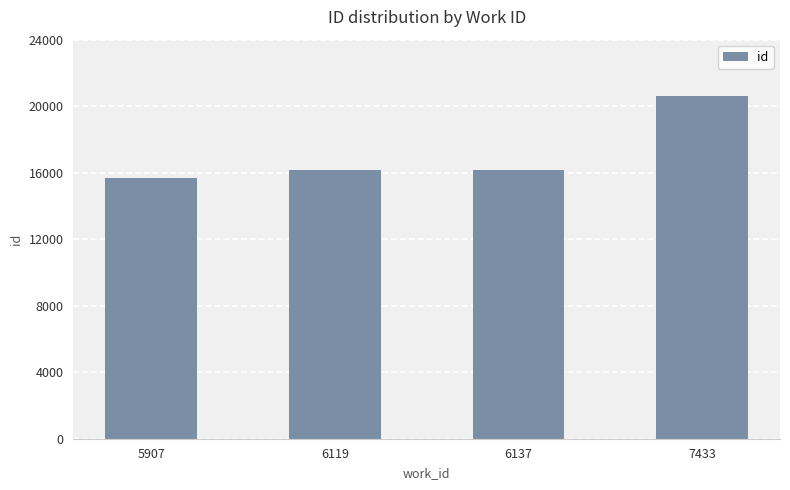

The chart shows a value of 20624 at 7433. True or false?

True